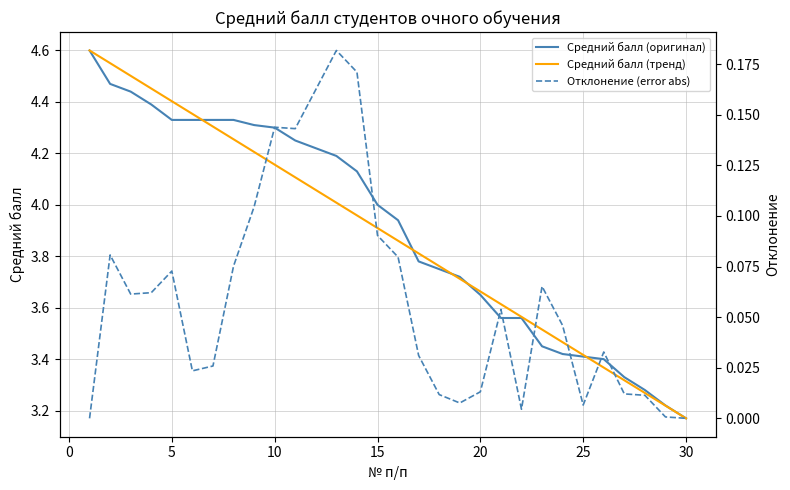

The Средний балл (тренд) series shows 1.6 at 20. True or false?

False